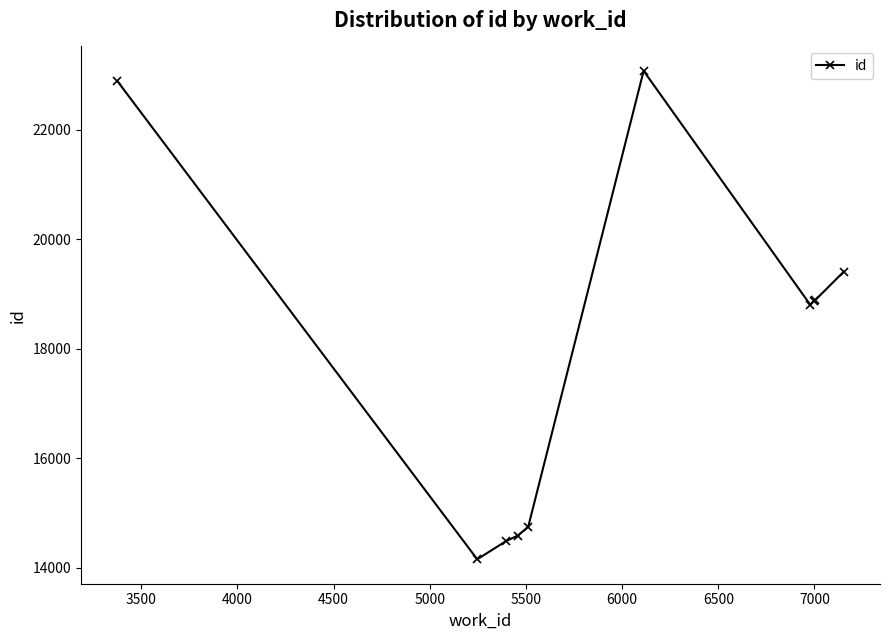

What is the difference between the maximum and minimum values?

8922